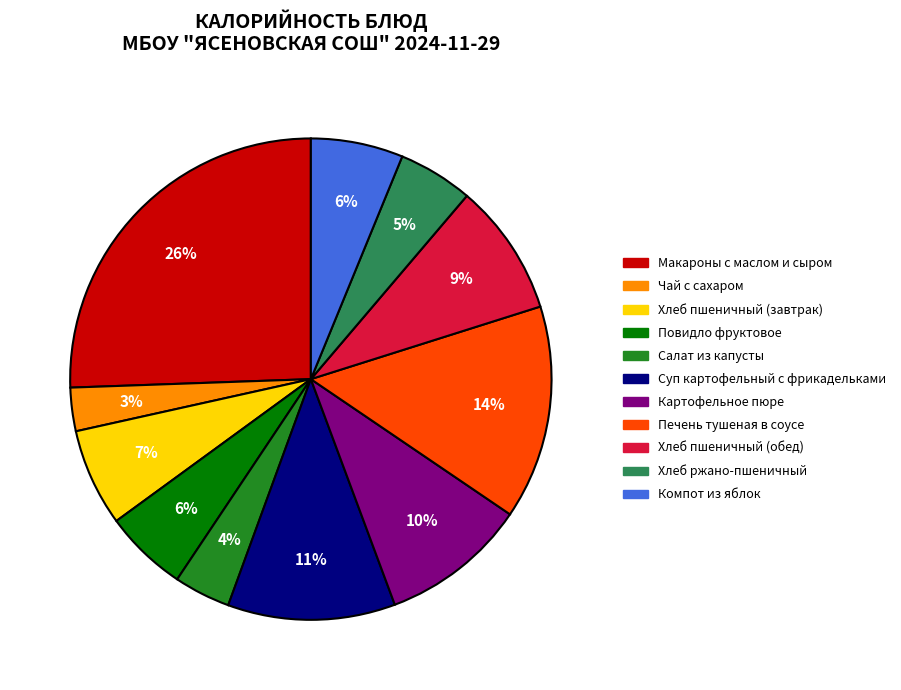

Count the number of slices in the pie.

11